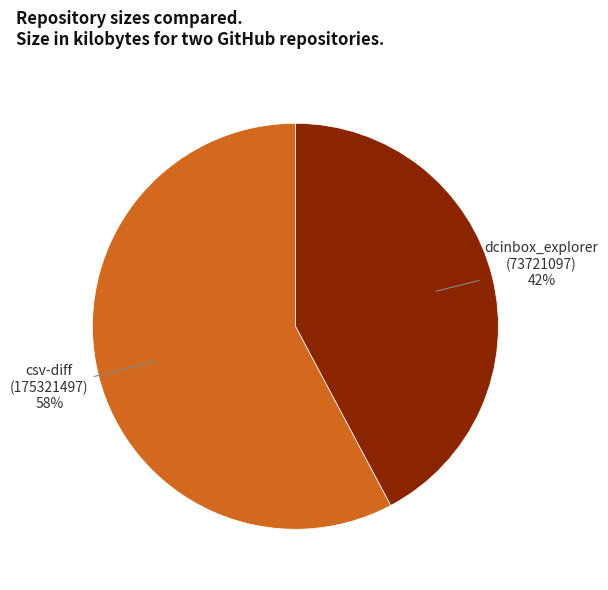

To the nearest percent, what percentage of the pie is dcinbox_explorer (73721097)?

42%